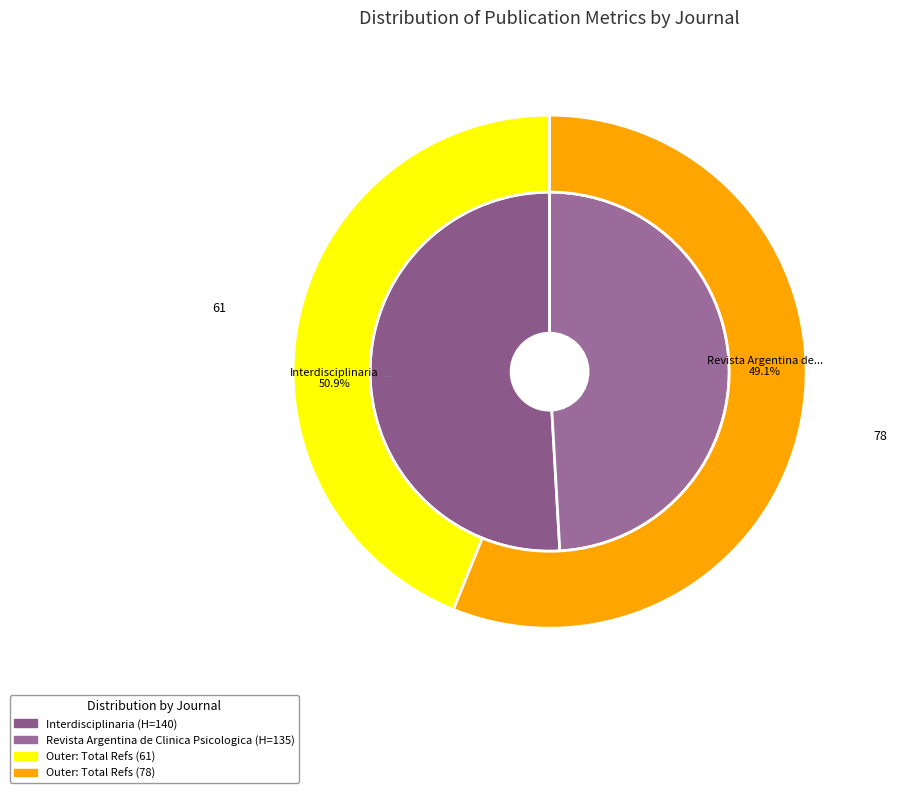

Which category has the biggest portion of the pie?

Revista Argentina de Clinica Psicologica